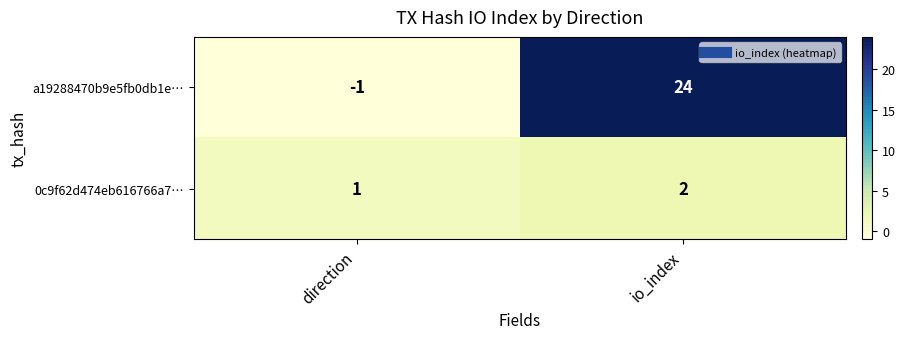

Which series has the largest total across all categories?

a19288470b9e5fb0db1e…